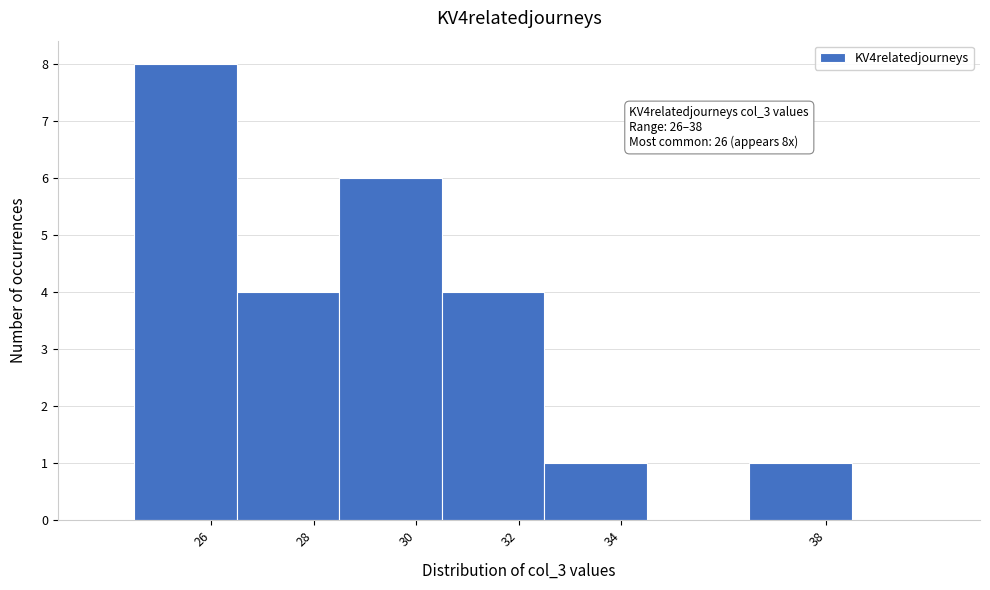

Which range on the x-axis has the tallest bar?

24.5 to 26.5